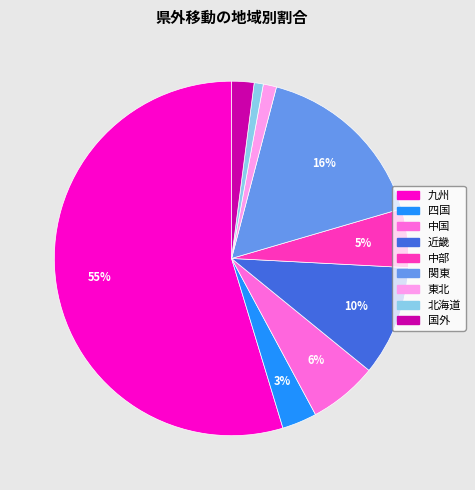

What percentage is the 中部 slice, to the nearest percent?

5%